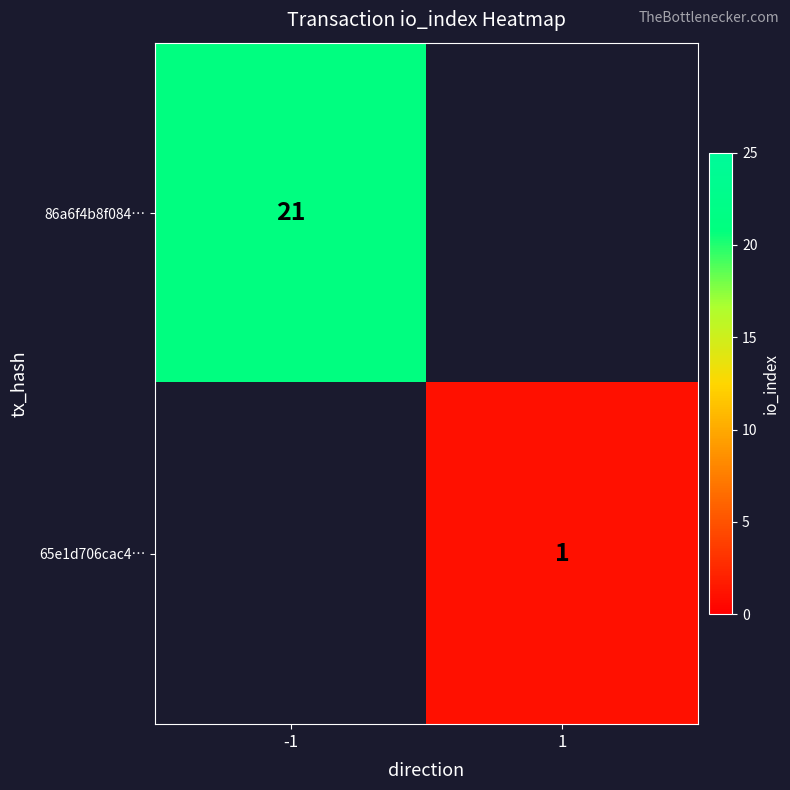

Is the value of 65e1d706cac4… at 1 greater than the value of 86a6f4b8f084… at -1?

No